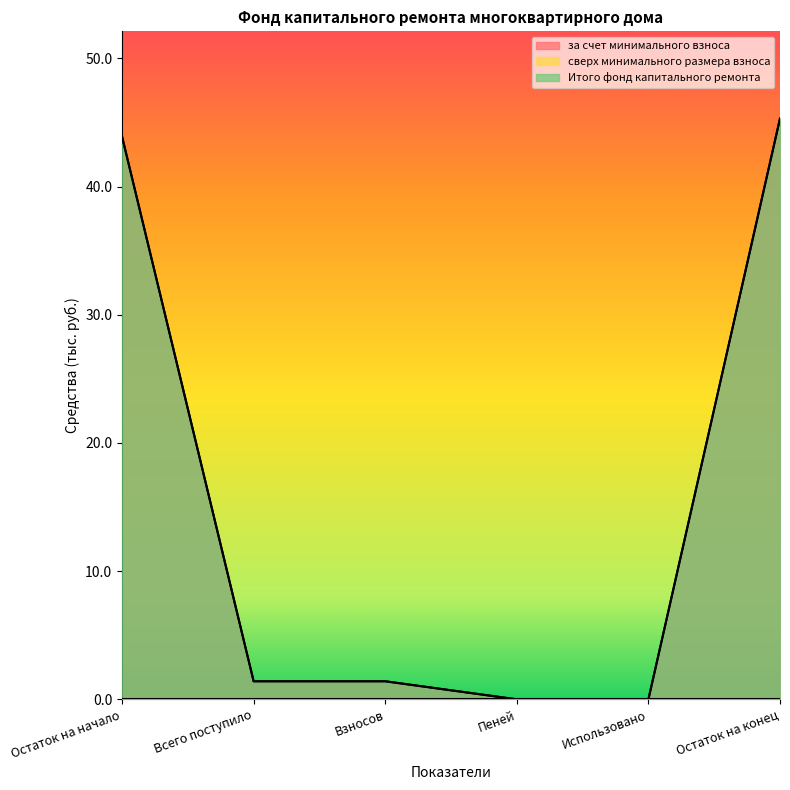

At how many categories does at least one series exceed 29?

2